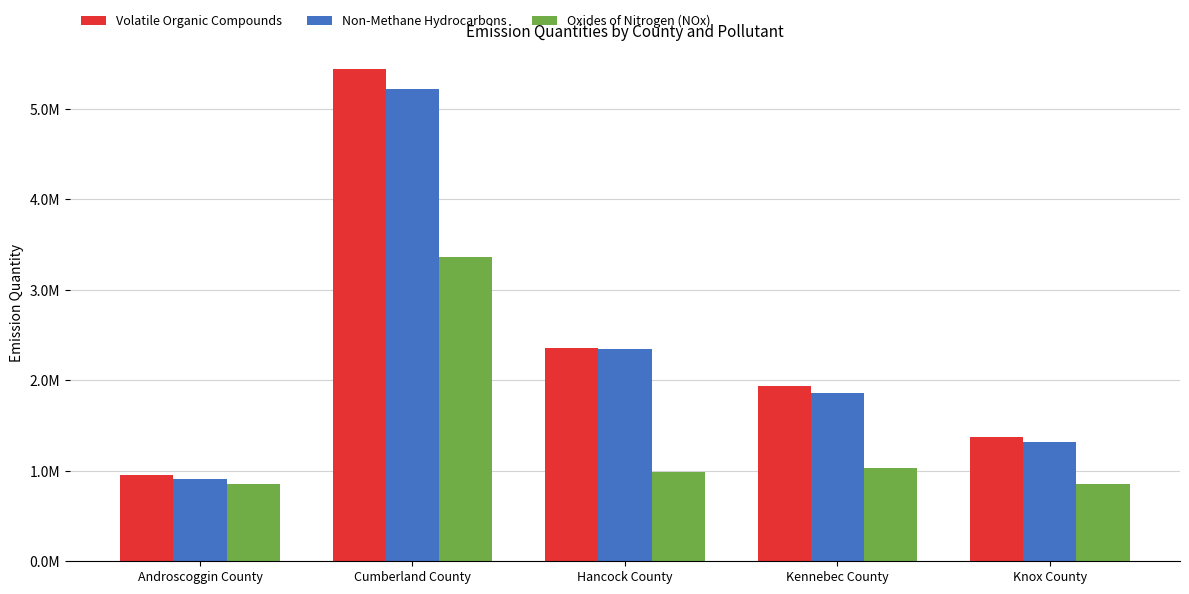

Which series has the largest total across all categories?

Volatile Organic Compounds